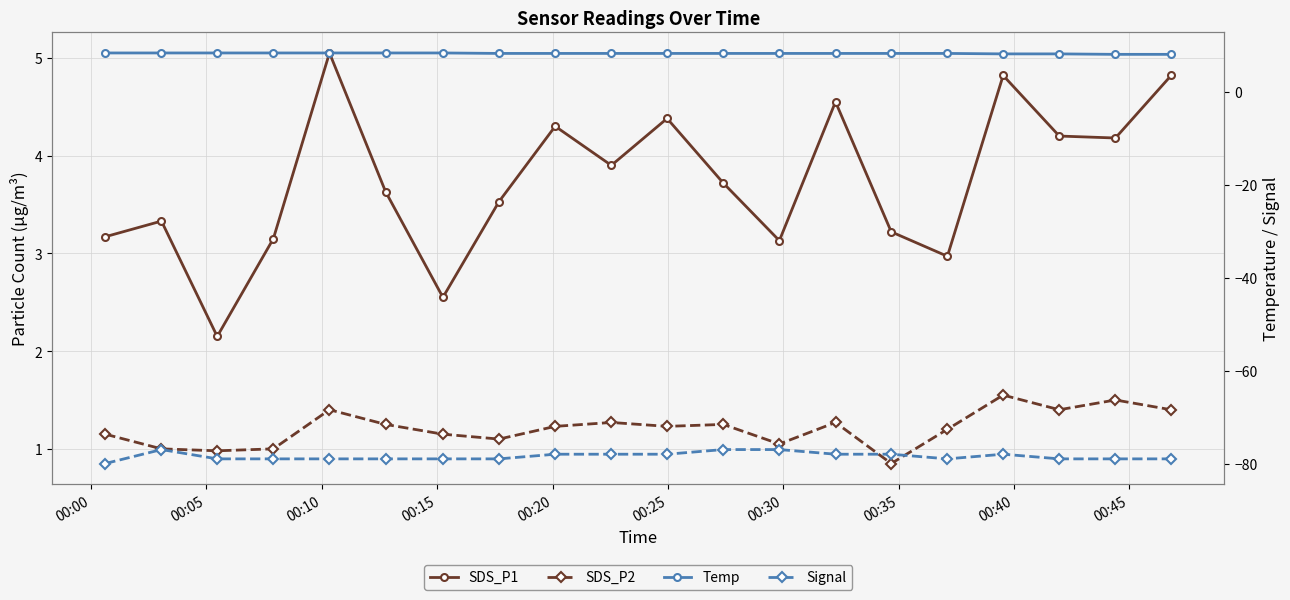

True or false: Signal and SDS_P2 cross at least once.

False